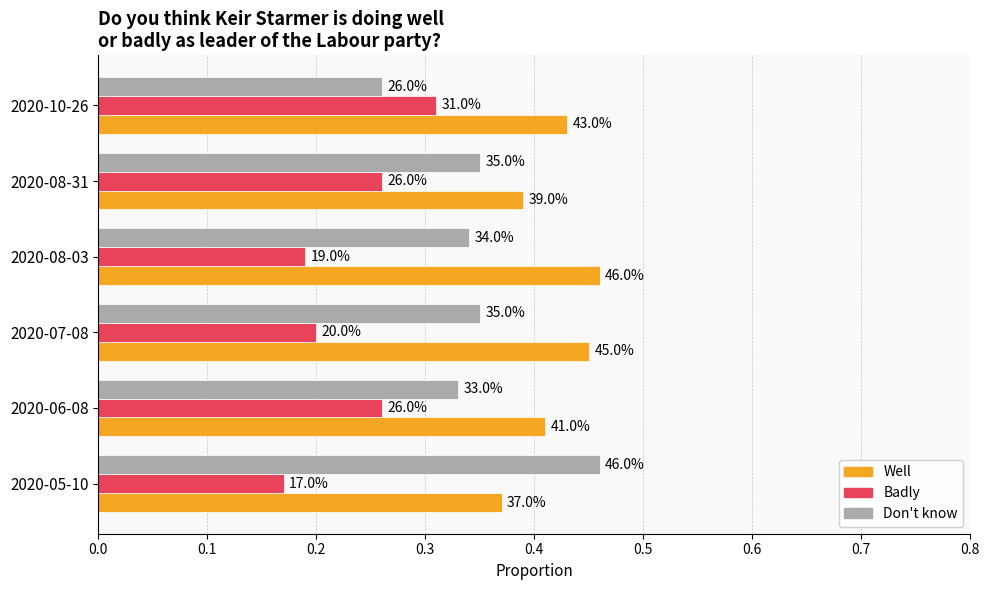

List the series in order of their overall mean, lowest first.

Badly, Don't know, Well